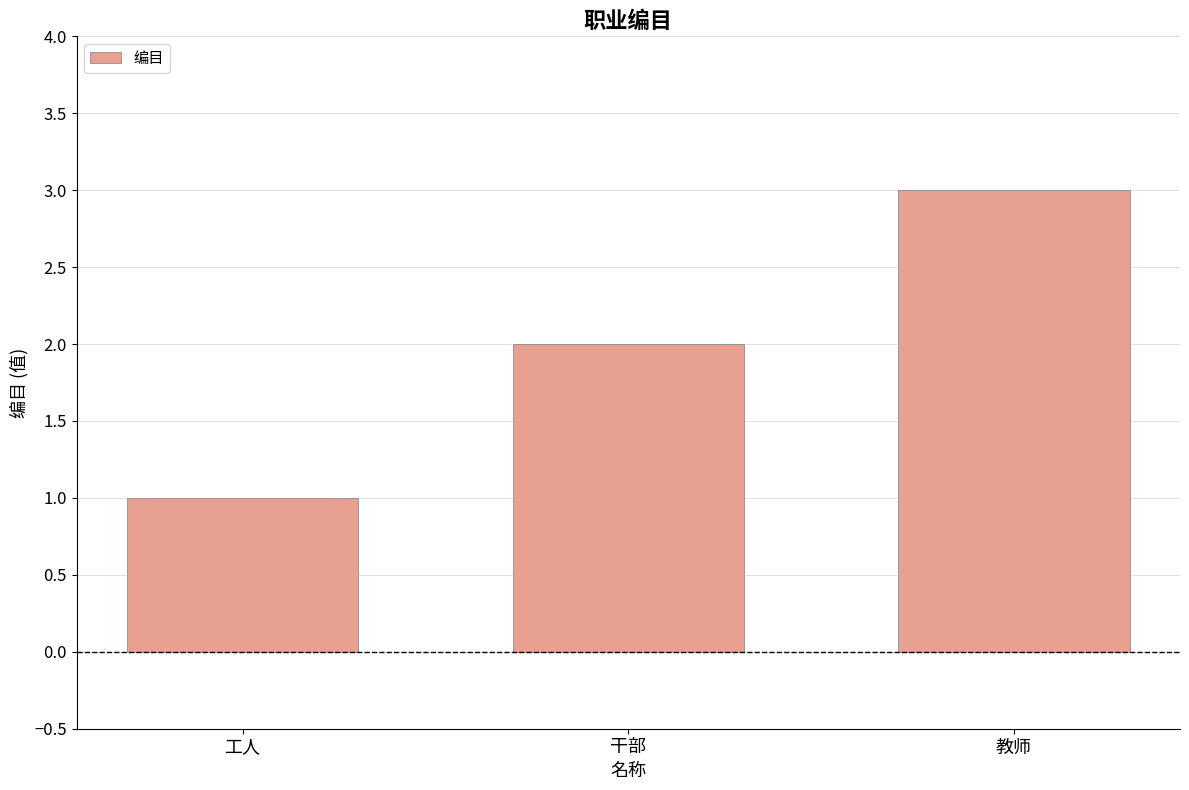

Is it true that the value at 干部 is 2?

True